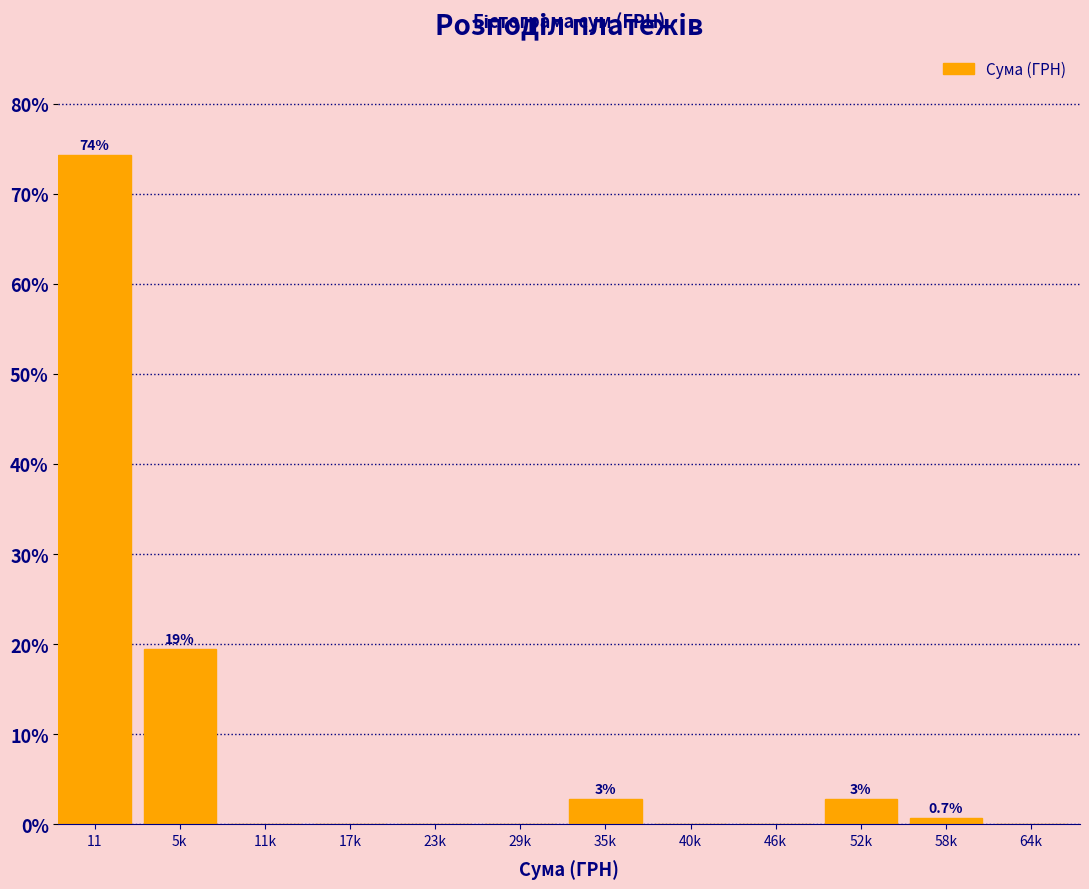

Reading left to right, transcribe all the data shown in this chart.

11=74.3	5k=19.4	11k=0.0	17k=0.0	23k=0.0	29k=0.0	35k=2.8	40k=0.0	46k=0.0	52k=2.8	58k=0.7	64k=0.0